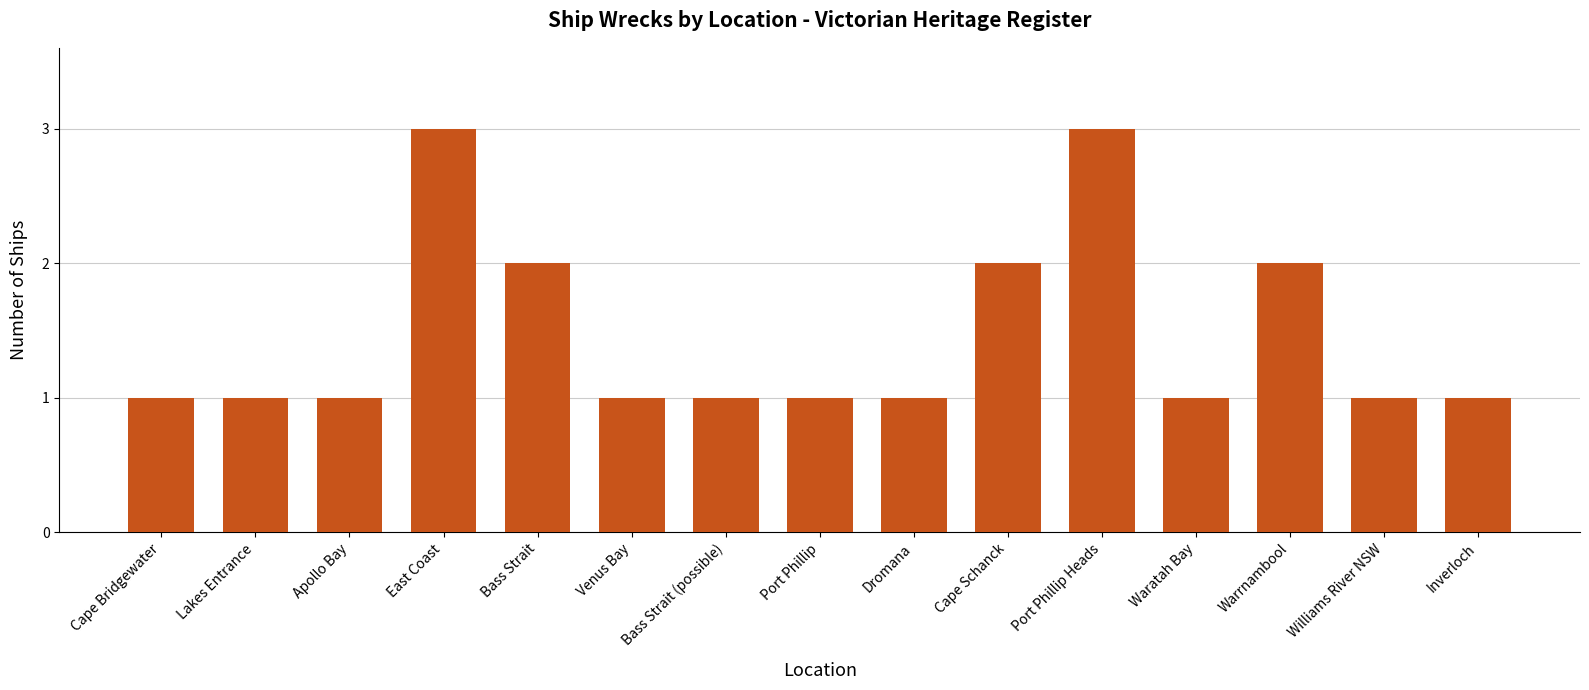

Approximately how many times larger is the value at Apollo Bay compared to Dromana?

1.0